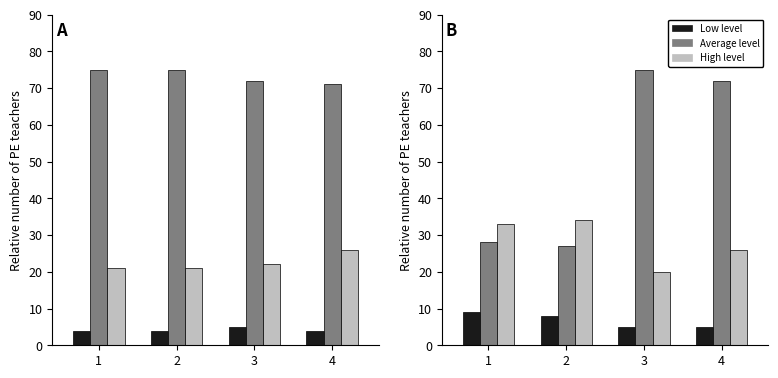

Between 1 and 4, which series saw the biggest shift?

Average level